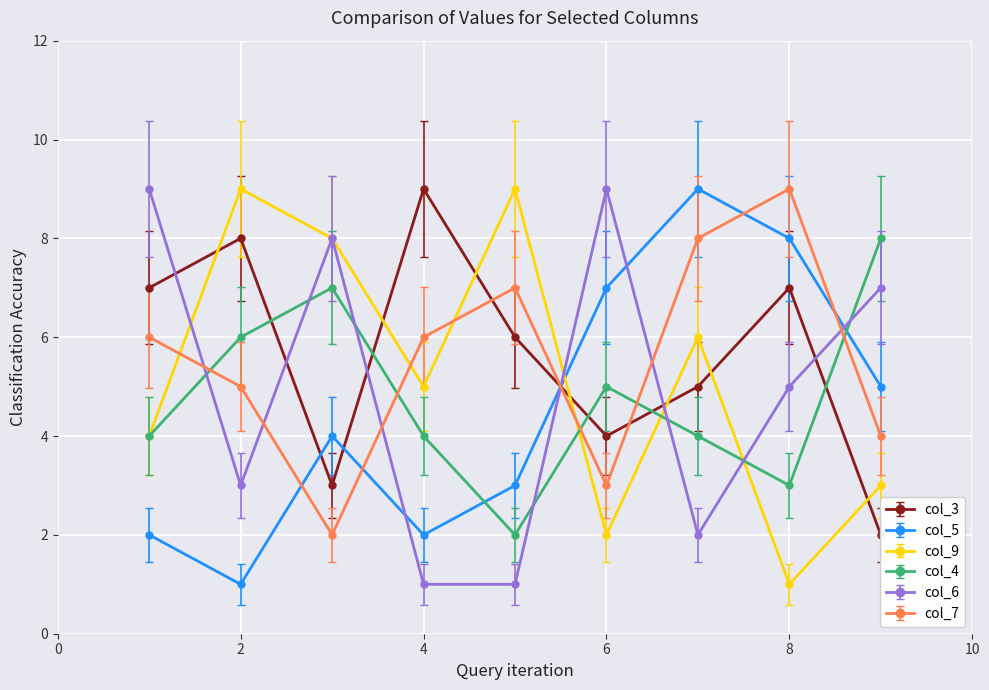

Reading left to right, extract all data points from this chart.

col_3: 1=5.9	2=6.7	3=2.3	4=7.6	5=5.0	6=3.2	7=4.1	8=5.9	9=1.5
col_5: 1=2.0	2=1.0	3=4.0	4=2.0	5=3.0	6=7.0	7=9.0	8=8.0	9=5.0
col_9: 1=4.0	2=9.0	3=8.0	4=5.0	5=9.0	6=2.0	7=6.0	8=1.0	9=3.0
col_4: 1=4.0	2=6.0	3=7.0	4=4.0	5=2.0	6=5.0	7=4.0	8=3.0	9=8.0
col_6: 1=9.0	2=3.0	3=8.0	4=1.0	5=1.0	6=9.0	7=2.0	8=5.0	9=7.0
col_7: 1=6.0	2=5.0	3=2.0	4=6.0	5=7.0	6=3.0	7=8.0	8=9.0	9=4.0